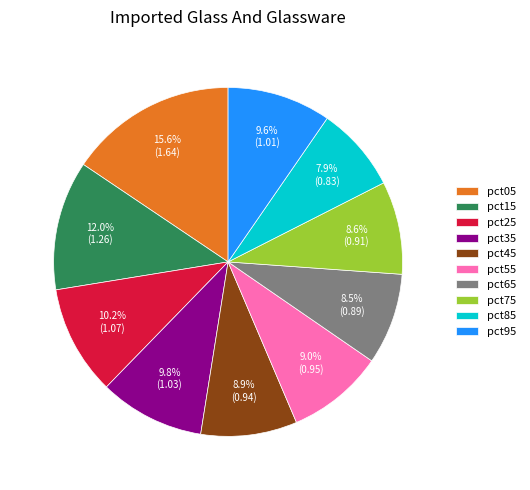

How many slices are in this pie chart?

10